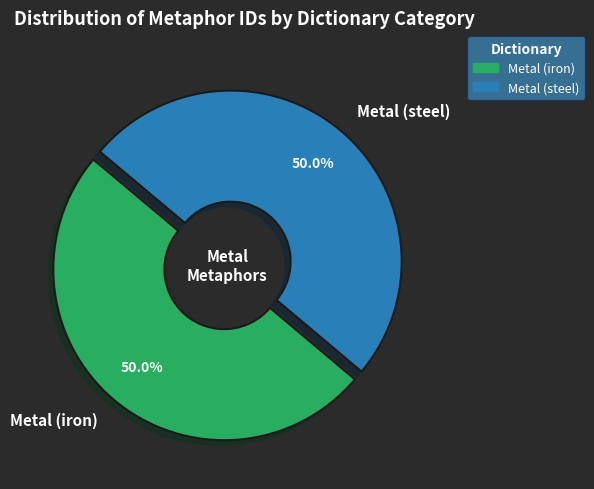

Is it true that Metal (iron) is 57% of the pie?

False